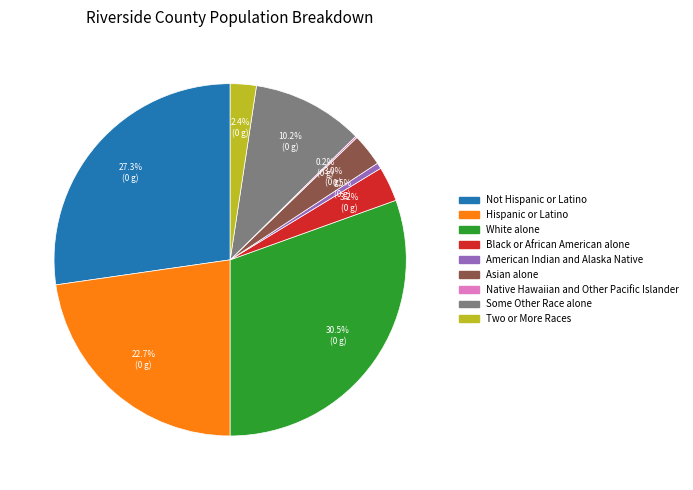

Is White alone the majority of the pie?

No